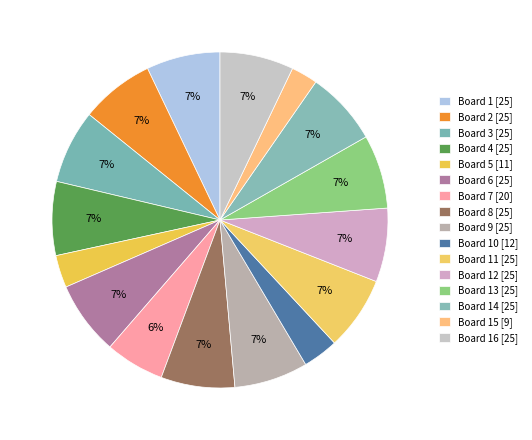

Count the number of slices in the pie.

16